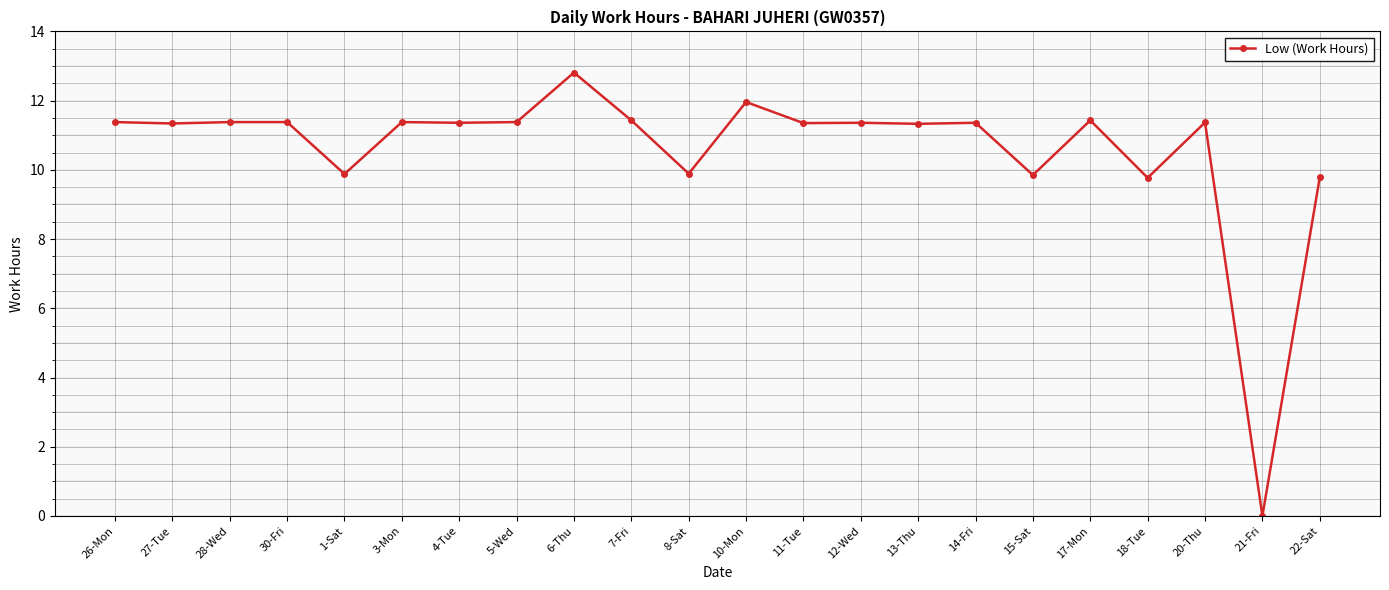

Count the number of values greater than 11.

16